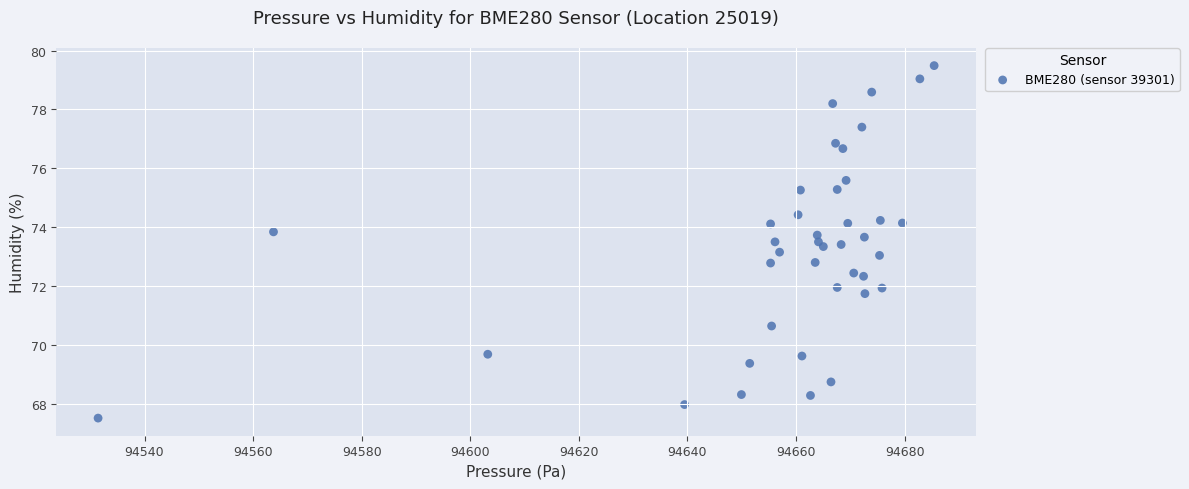

What is the range of X values (max minus min)?

154.0